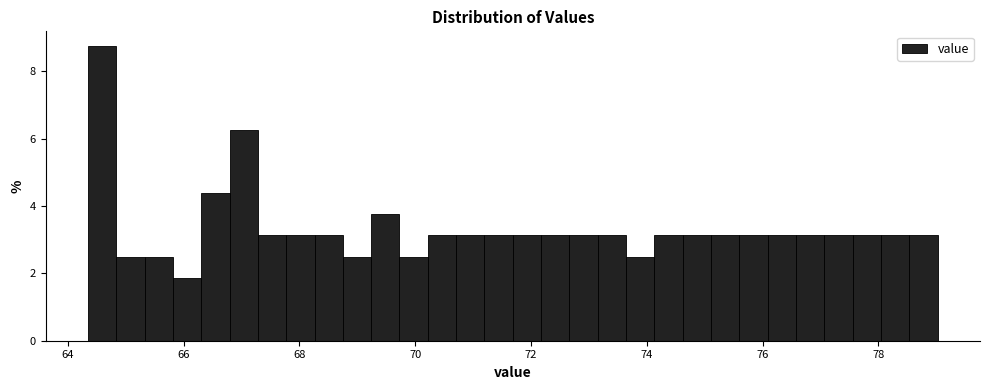

Read against the x-axis, roughly where is the centre of the tallest bar?

64.6